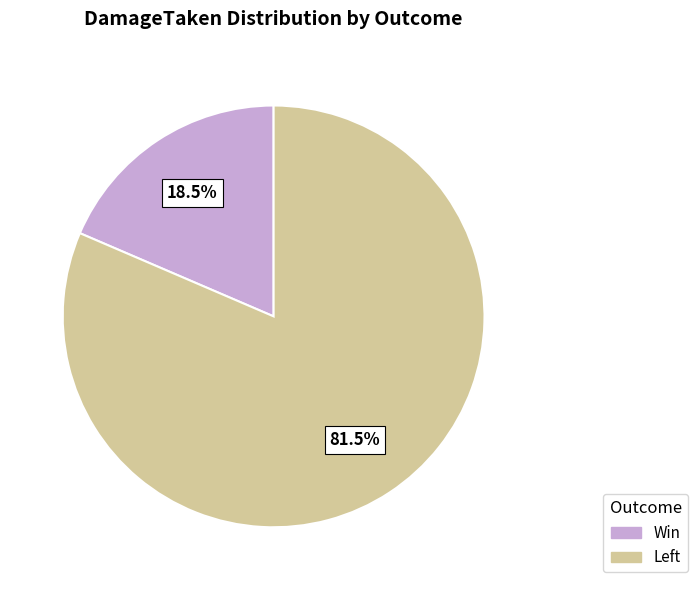

To the nearest percent, what is the difference between the largest and smallest slice percentages?

63%